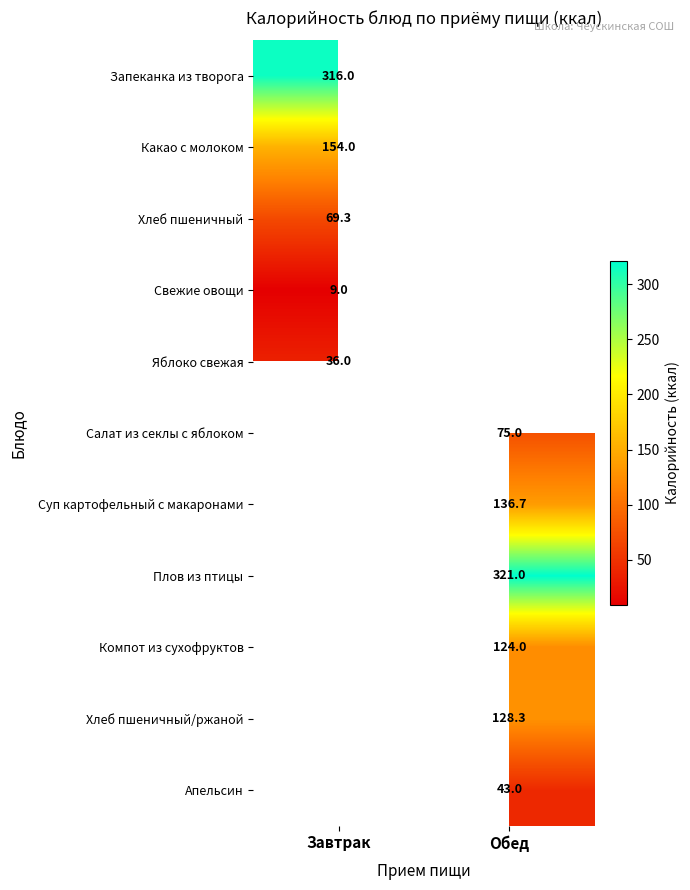

Is it true that Какао с молоком equals 154.0 at Завтрак?

True